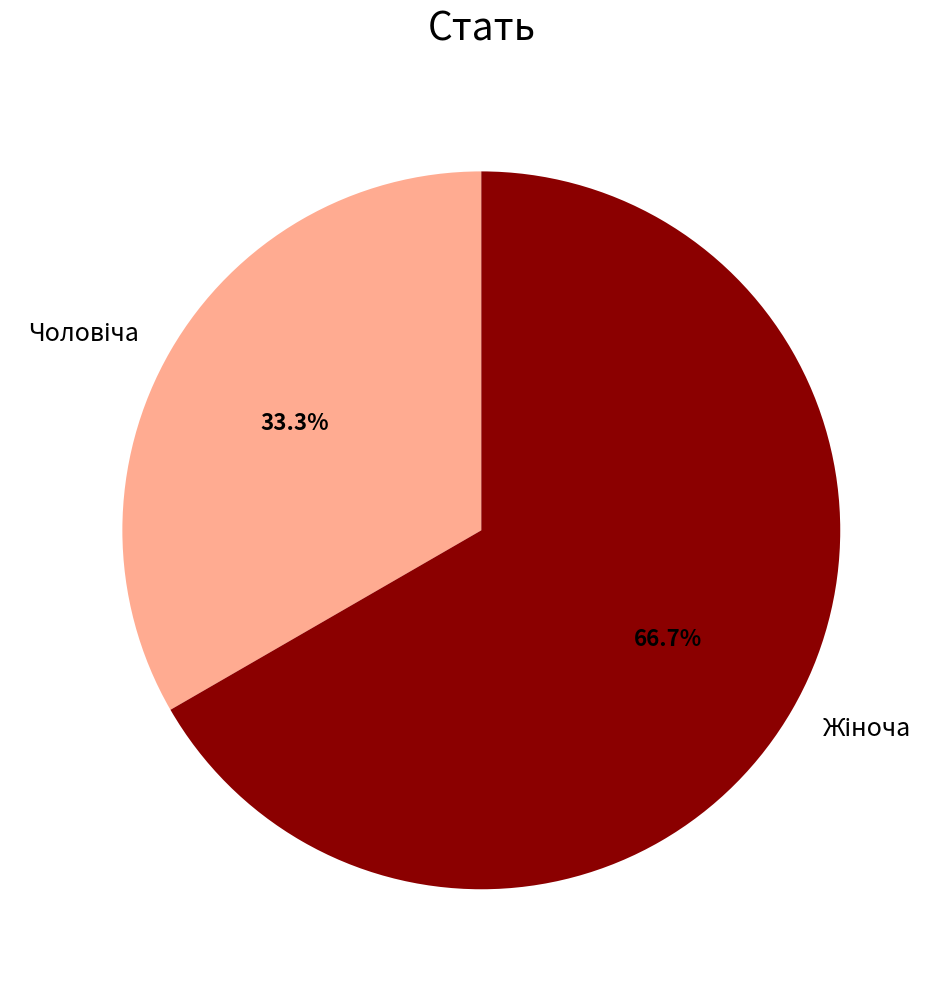

Does any single category account for the majority?

Yes